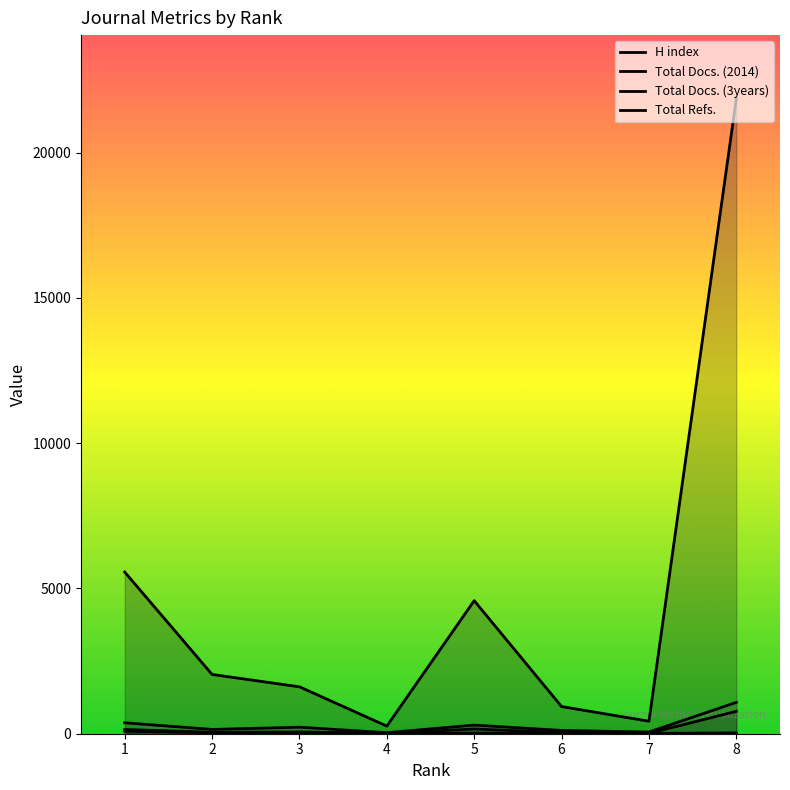

What is the sum of the Total Refs. values at 6 and 8?

22798